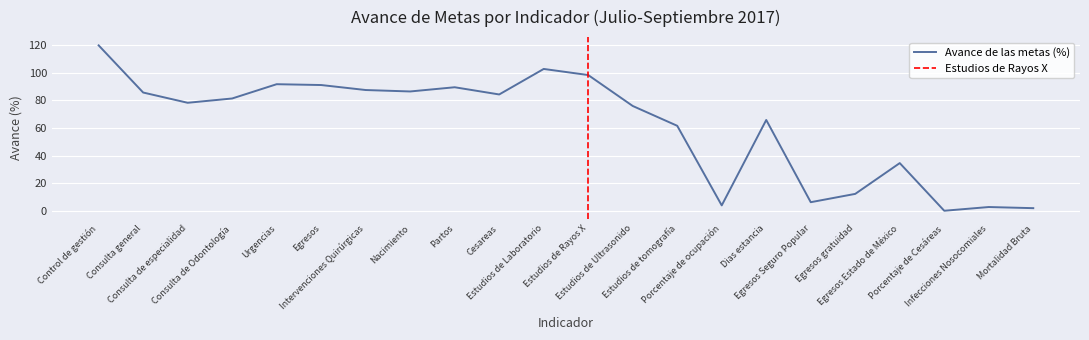

Reading left to right, what are all the values shown in this chart?

119.6	85.6	78.2	81.3	91.6	91.0	87.4	86.4	89.4	84.2	102.6	98.2	75.9	61.6	4.2	65.8	6.5	12.5	34.7	0.3	3.0	2.2